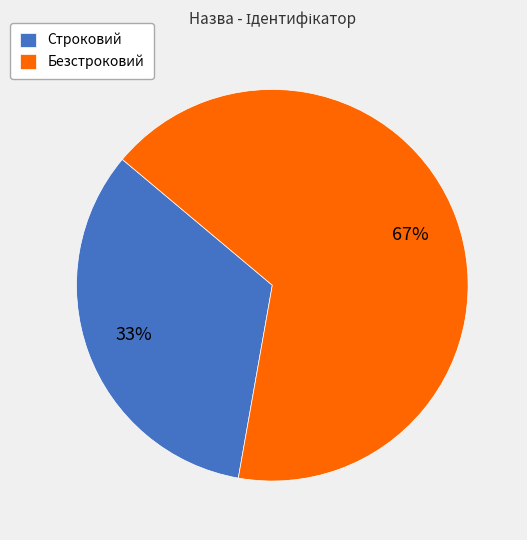

True or false: Безстроковий accounts for 67% of the total.

True